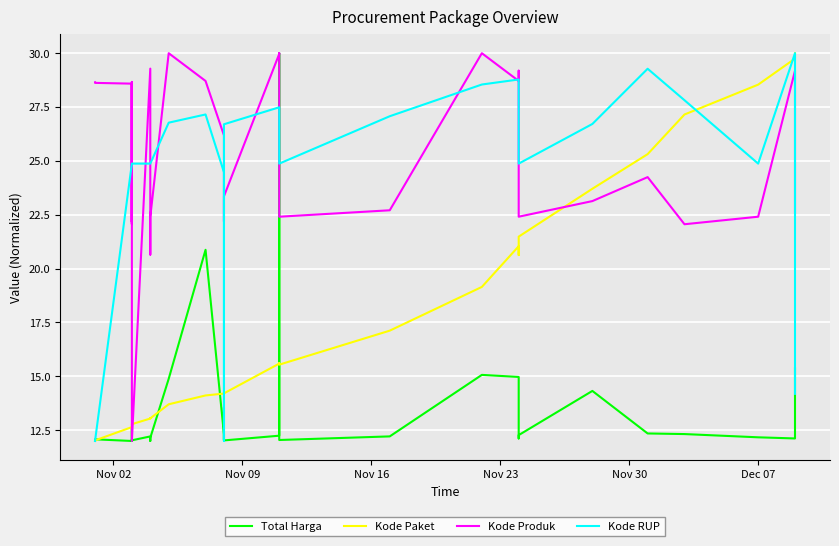

What is the lowest value of the Kode Produk series?

12.0